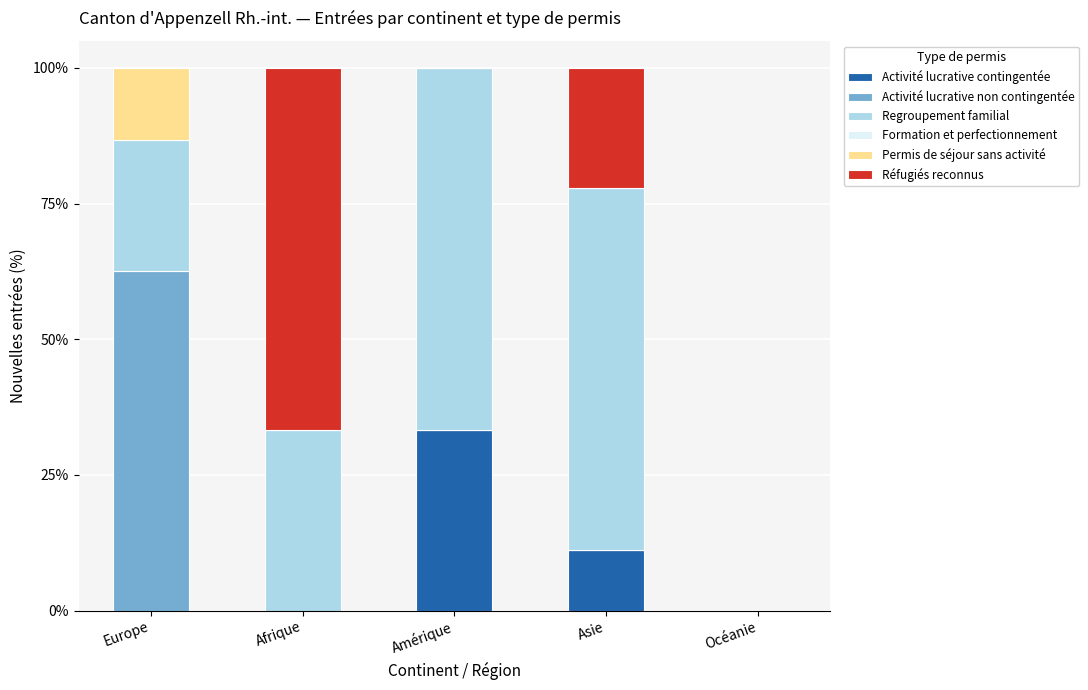

Where is Activité lucrative contingentée nearest to the value 16?

Asie